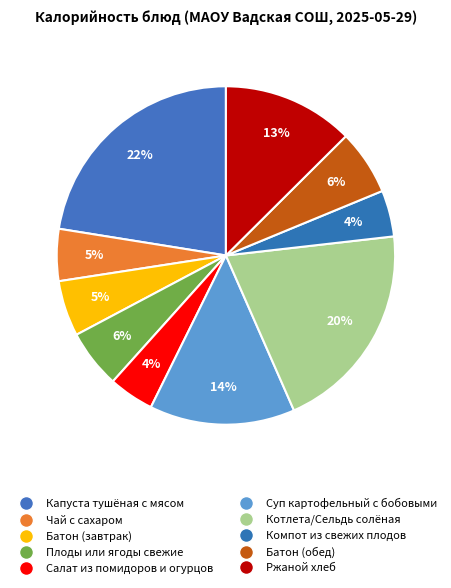

To the nearest percent, what portion does Ржаной хлеб represent?

13%